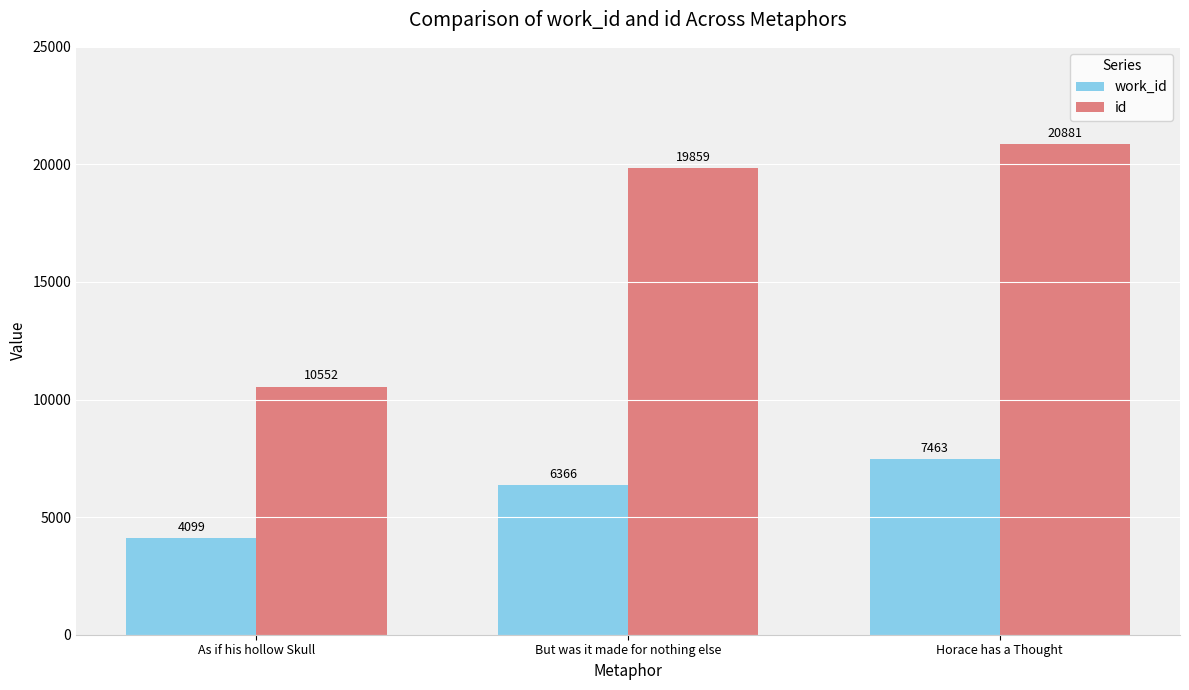

What position from the right is But was it made for nothing else?

2